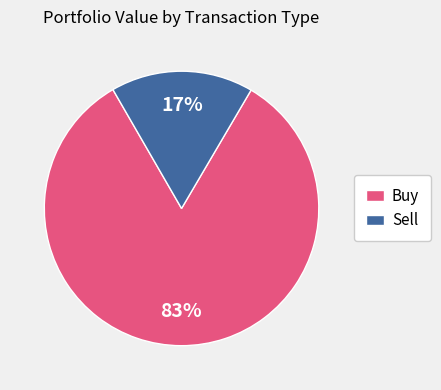

What is the majority slice?

Buy